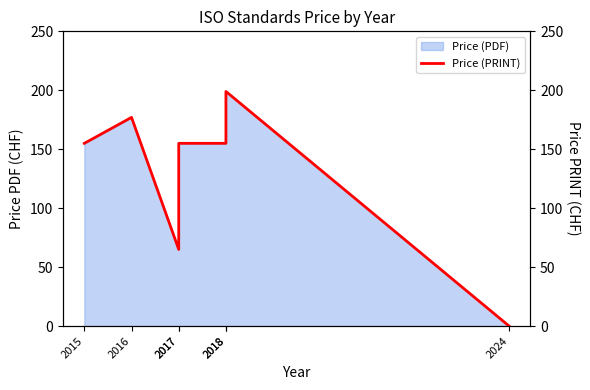

Which has a higher value, 2017 or 2017?

2017